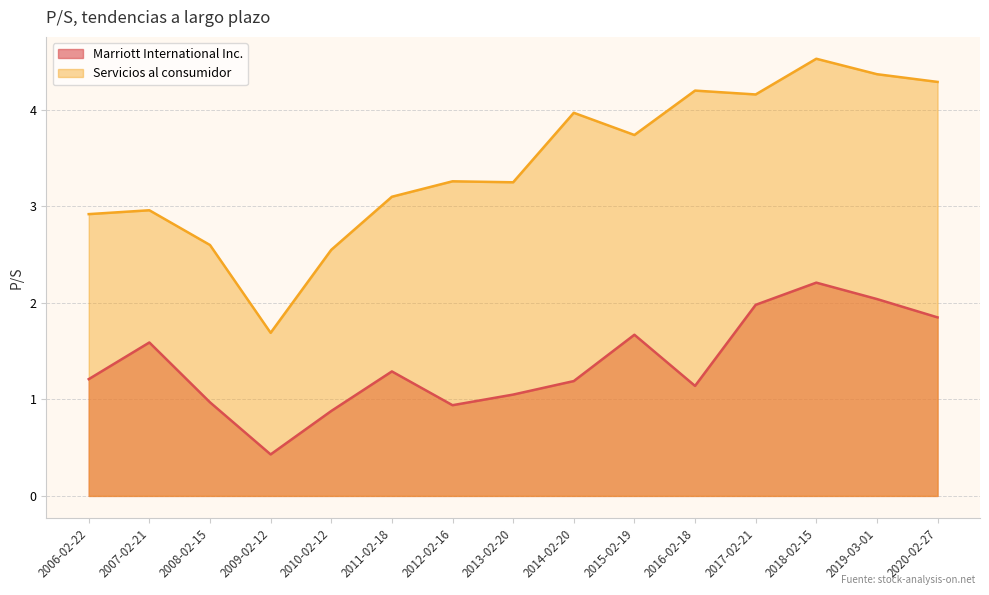

The Servicios al consumidor series shows 1.8 at 2008-02-15. True or false?

False